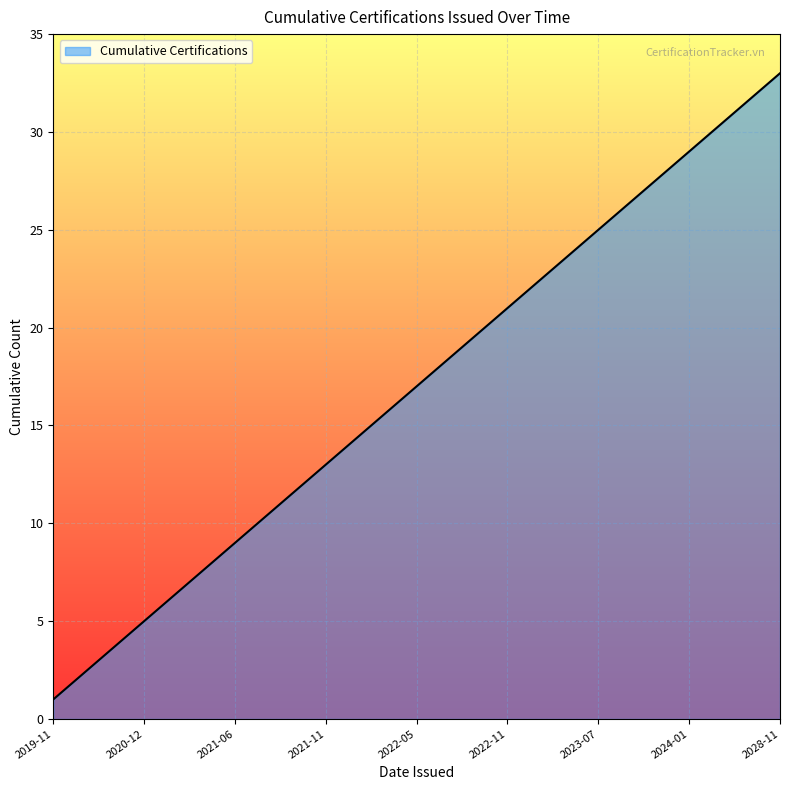

What is the difference between the maximum and minimum values?

32